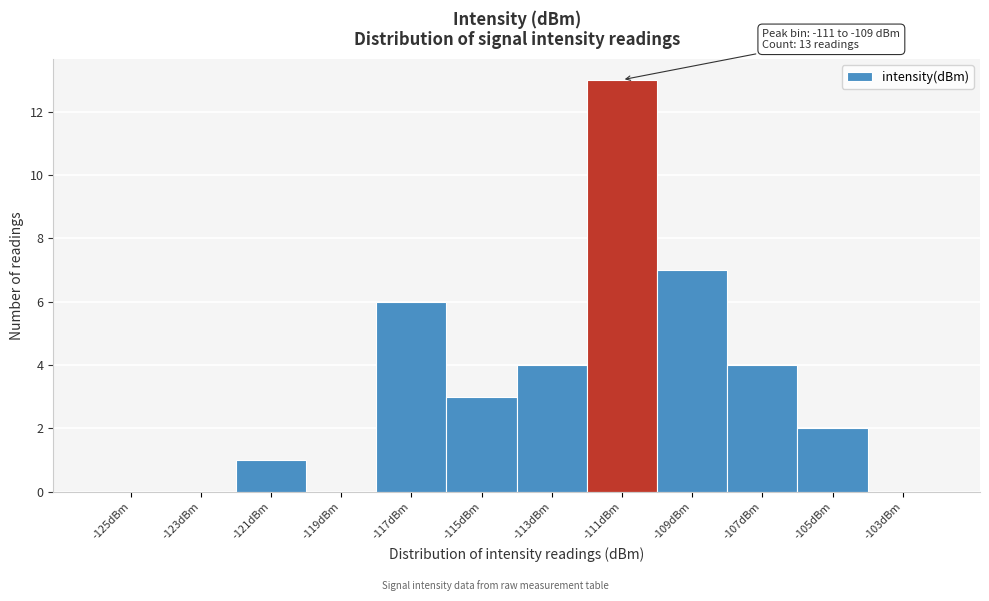

Reading right to left, what are all the values shown in this chart?

-103dBm=0	-105dBm=2	-107dBm=4	-109dBm=7	-111dBm=13	-113dBm=4	-115dBm=3	-117dBm=6	-119dBm=0	-121dBm=1	-123dBm=0	-125dBm=0